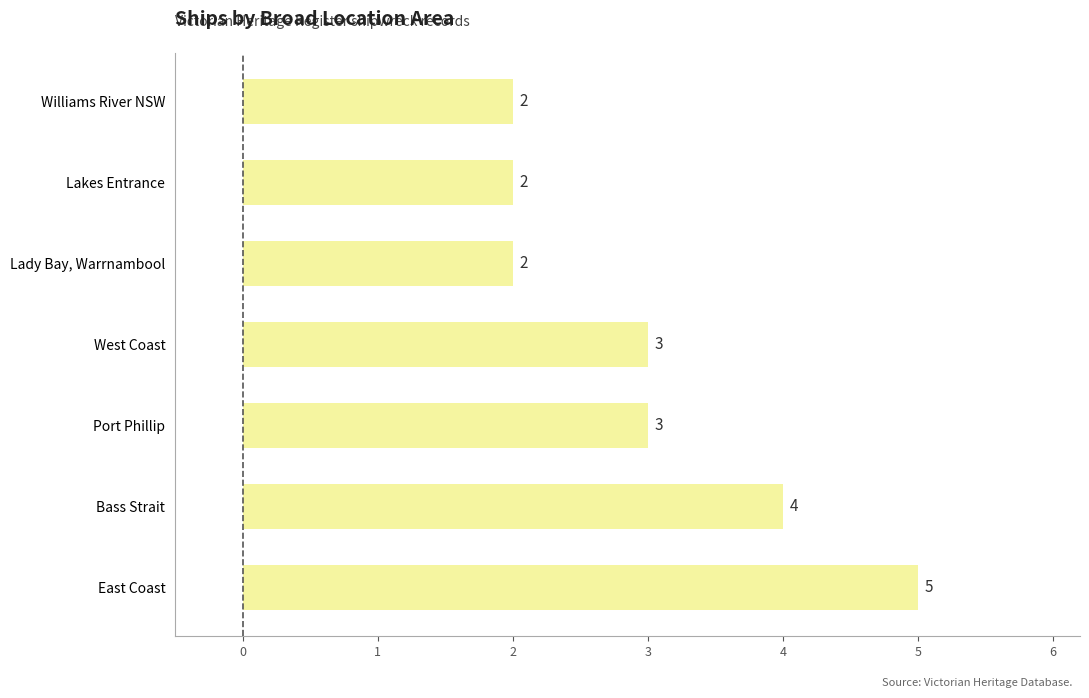

What is the minimum value shown in the chart?

2